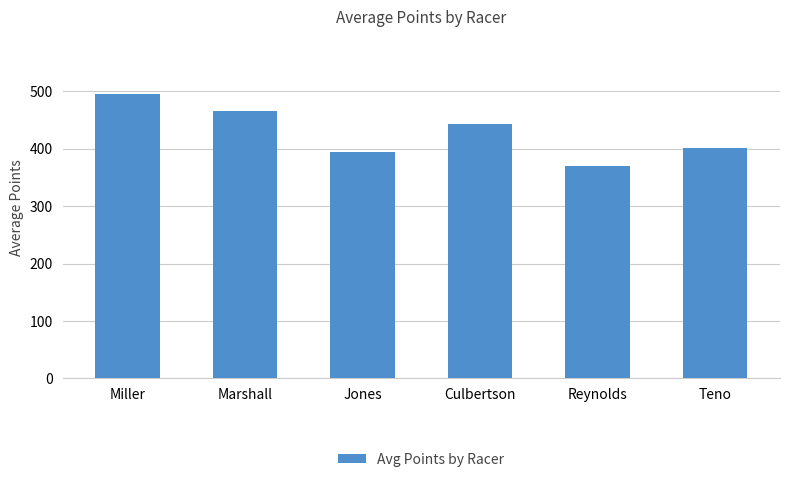

Reading right to left, what are all the values shown in this chart?

Teno=401.9	Reynolds=370.0	Culbertson=442.0	Jones=394.6	Marshall=466.2	Miller=495.7